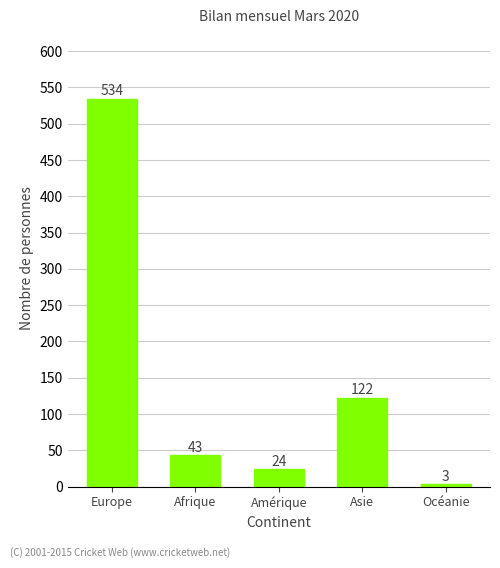

How many data points are less than 43?

2